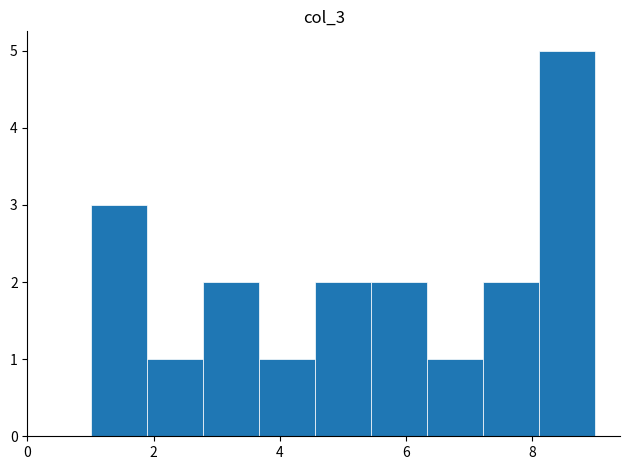

Reading left to right, list every bar in this chart as the range it spans on the x-axis followed by its height. Neither the bar edges nor the heights are printed on the chart, so give them approximately, as read against the axes.

1.0 to 1.8: 3
1.8 to 2.8: 1
2.8 to 3.6: 2
3.6 to 4.6: 1
4.6 to 5.4: 2
5.4 to 6.4: 2
6.4 to 7.2: 1
7.2 to 8.2: 2
8.2 to 9.0: 5